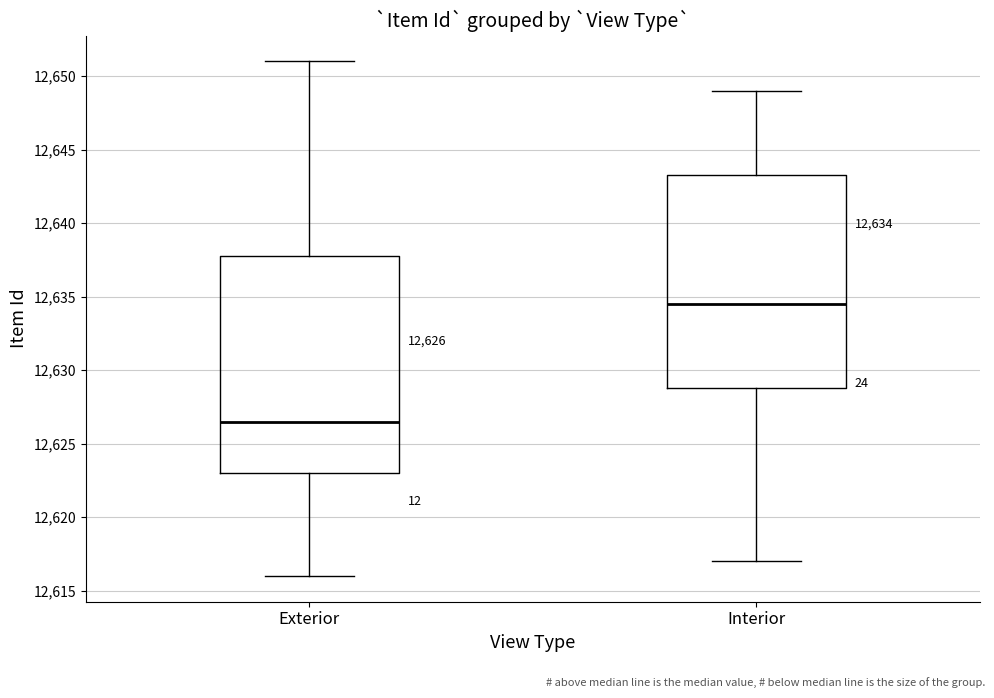

Which box has the highest median line?

Interior